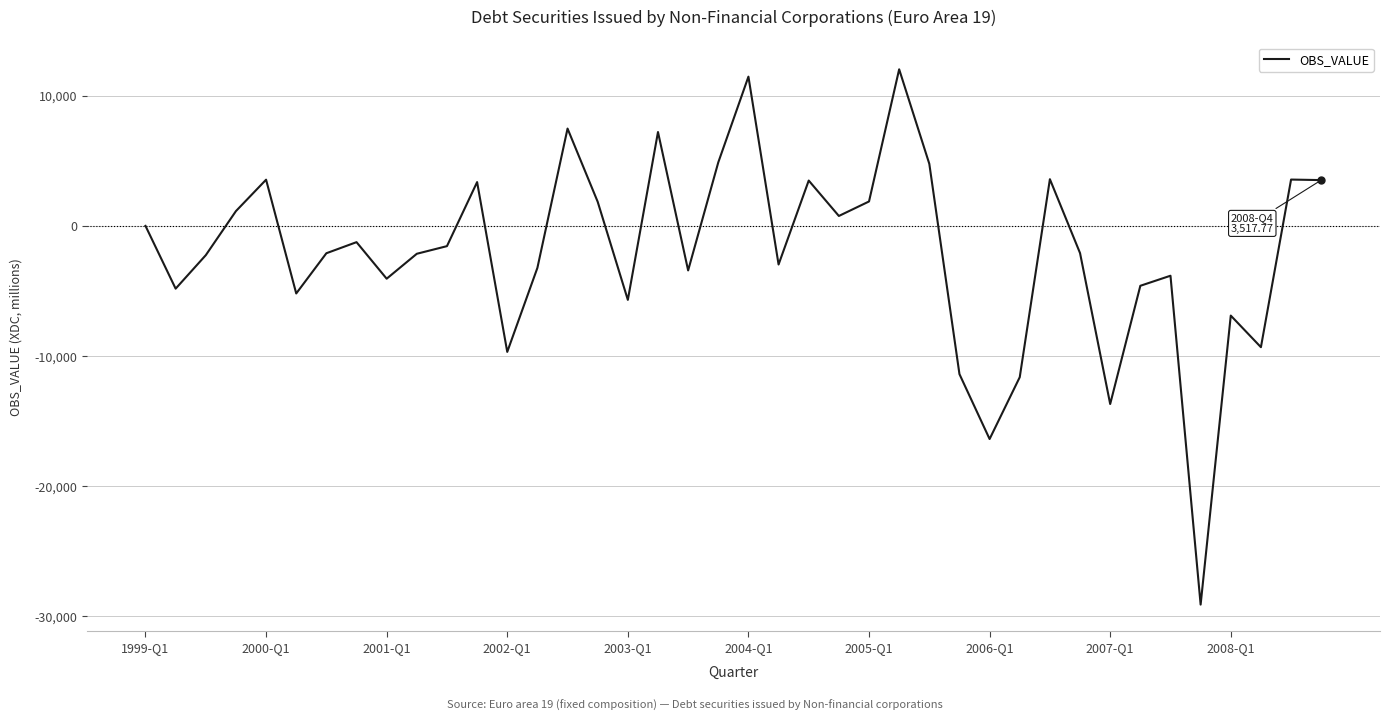

What is the smallest value displayed?

-29091.7